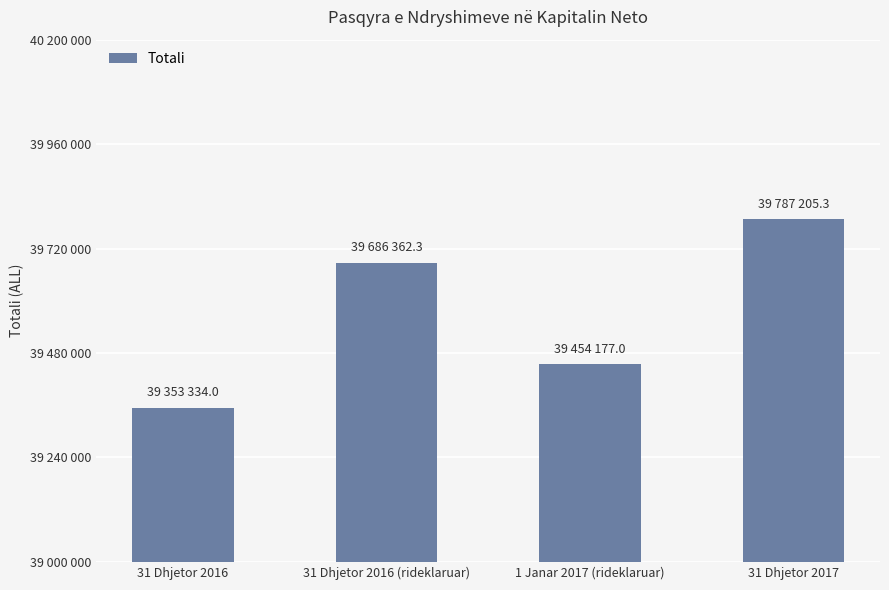

Are the bars horizontal?

No